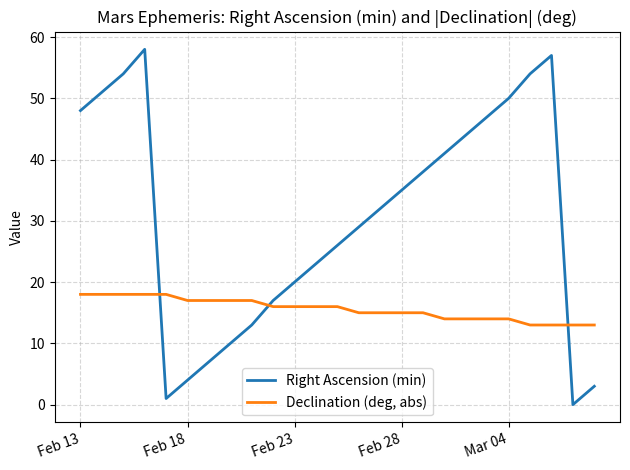

Rank the series by their average value, from highest to lowest.

Right Ascension (min), Declination (deg, abs)